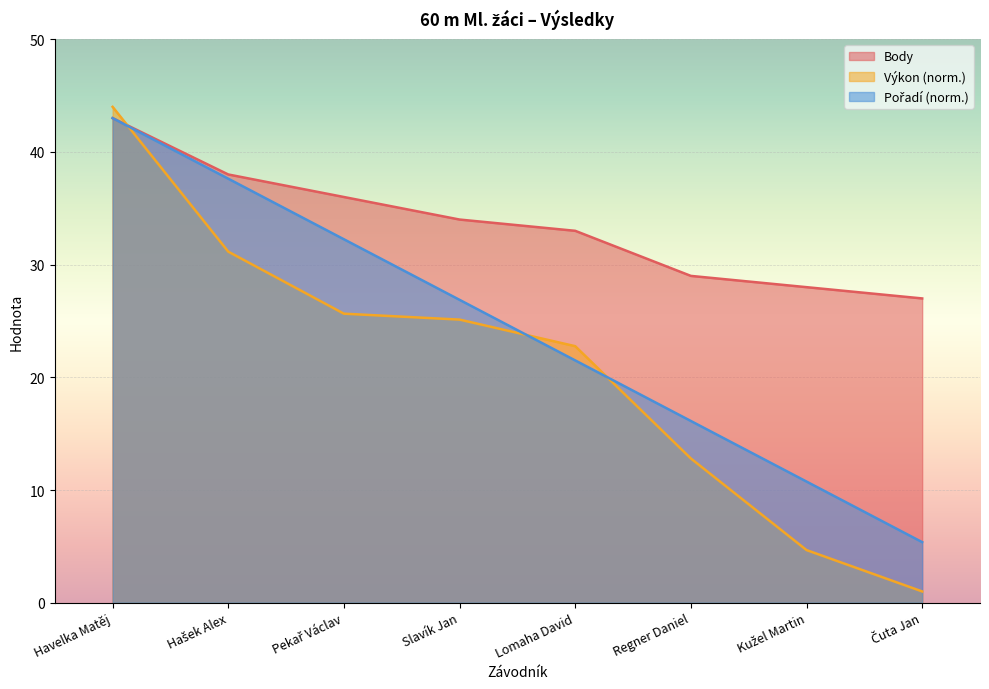

How many data points in Výkon are above 25?

4